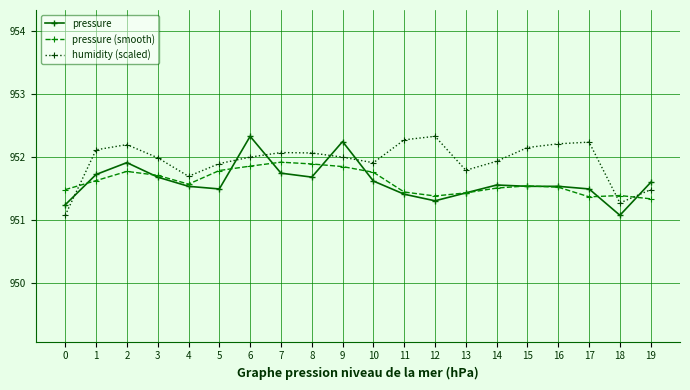

Is it true that pressure (smooth) equals 1560.1 at 17?

False